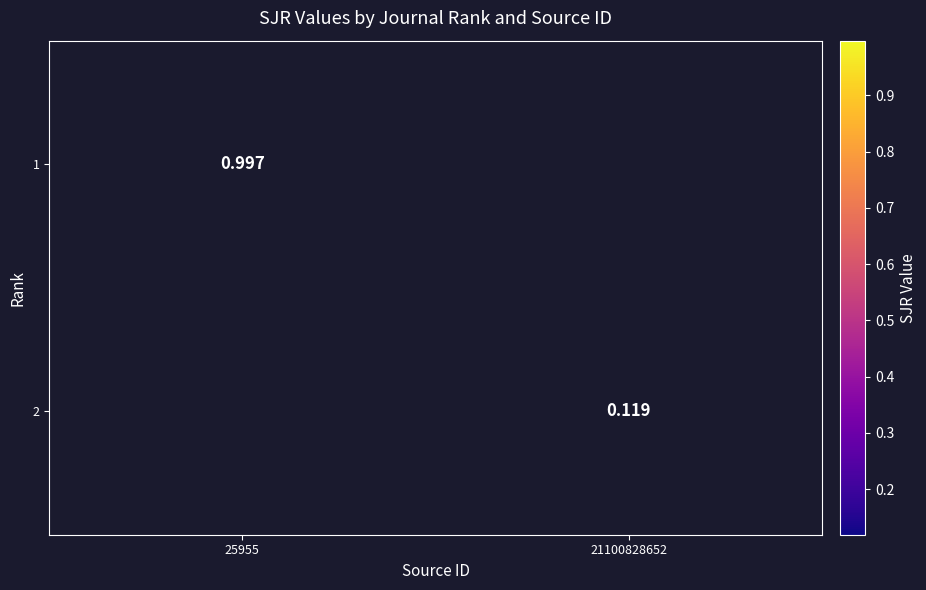

At 21100828652, list the series in order from largest to smallest.

1, 2